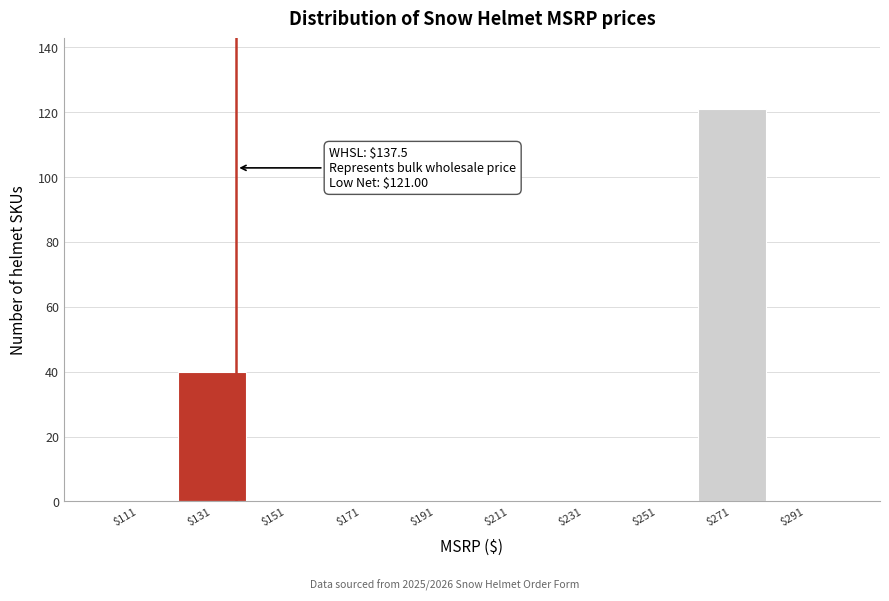

Which range on the x-axis has the tallest bar?

261 to 281